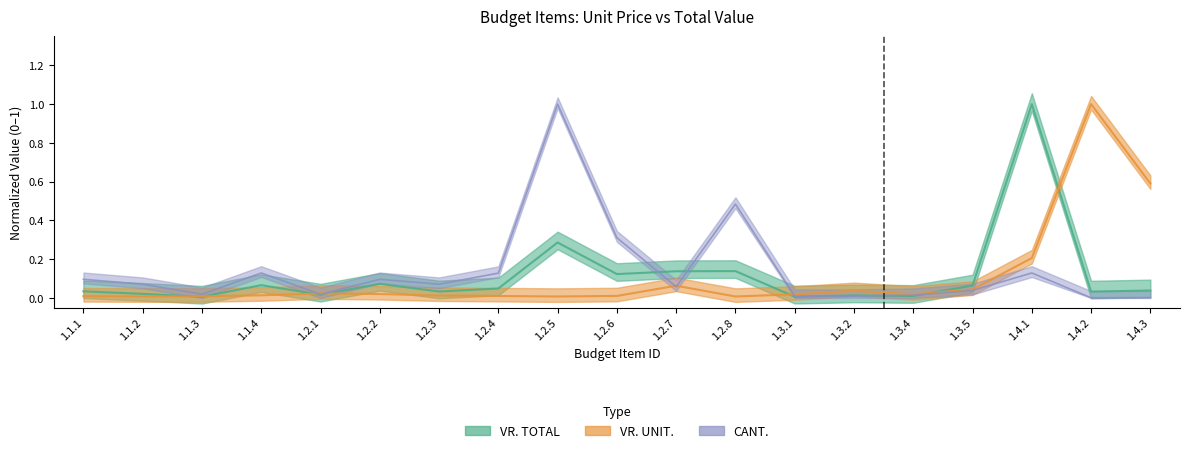

At which category is the sum across all series the highest?

1.4.1